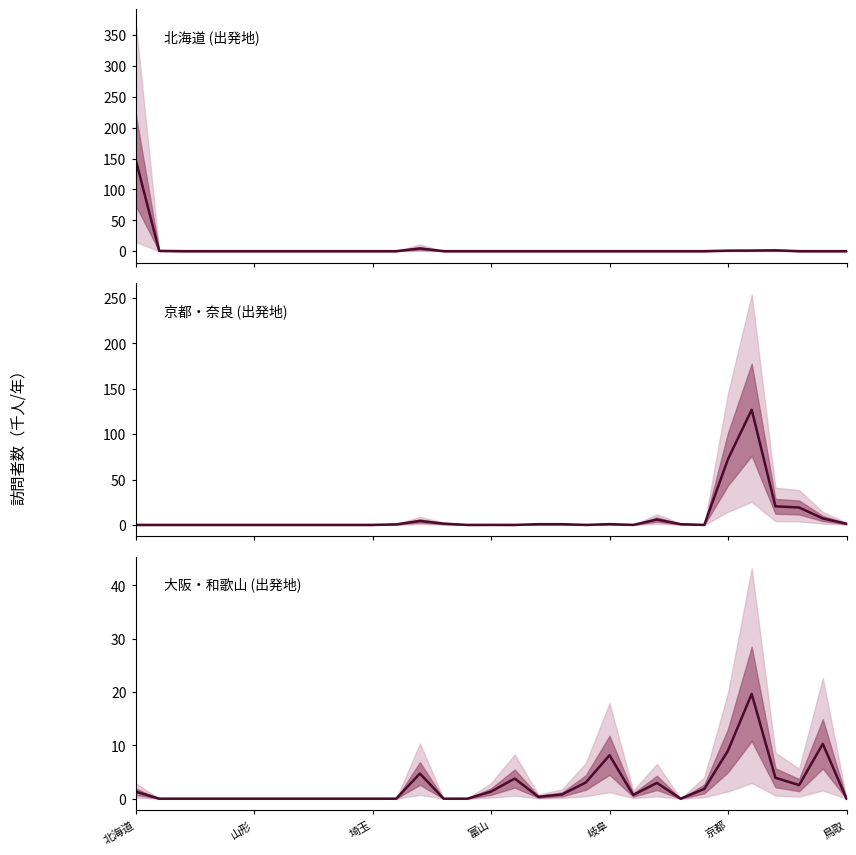

How many values are above zero?

16